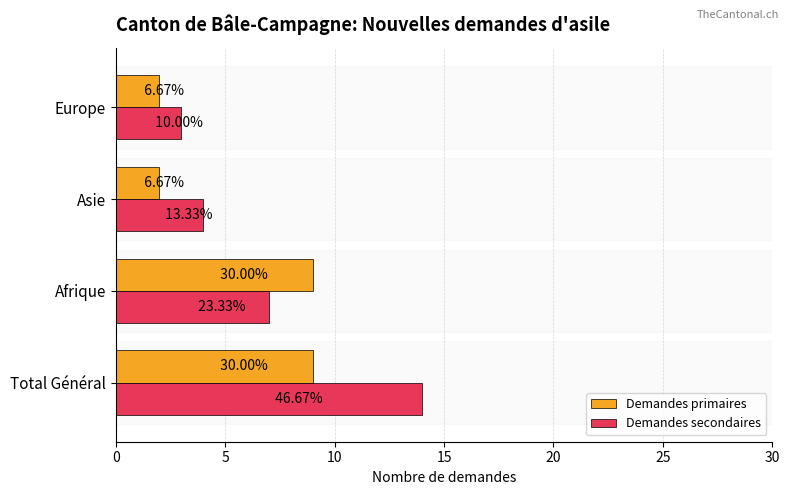

What is the difference between the second highest and minimum values in the Demandes secondaires series?

4